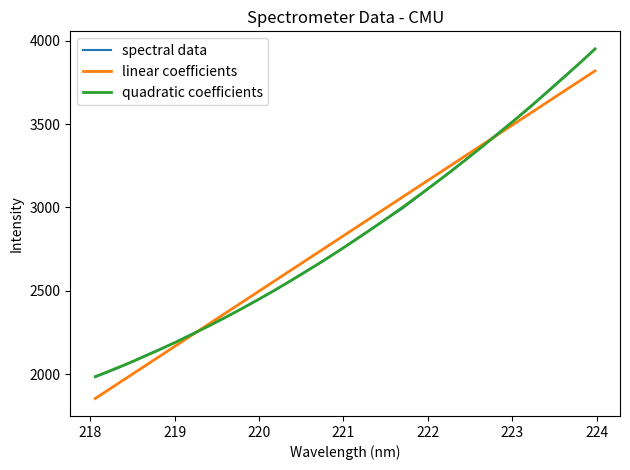

Is this an area chart (filled region under the line)?

No